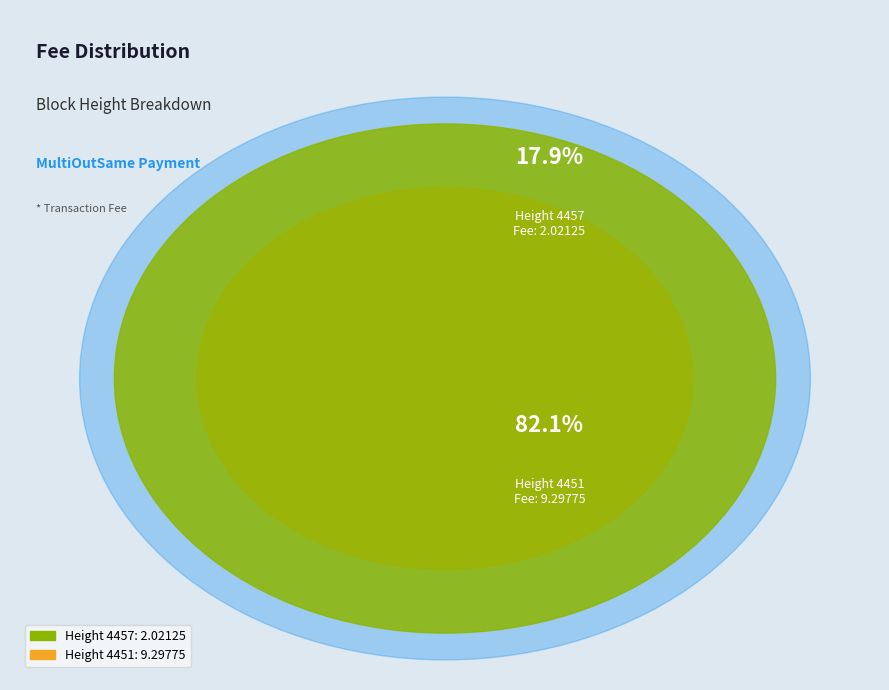

How many slices are in this pie chart?

2